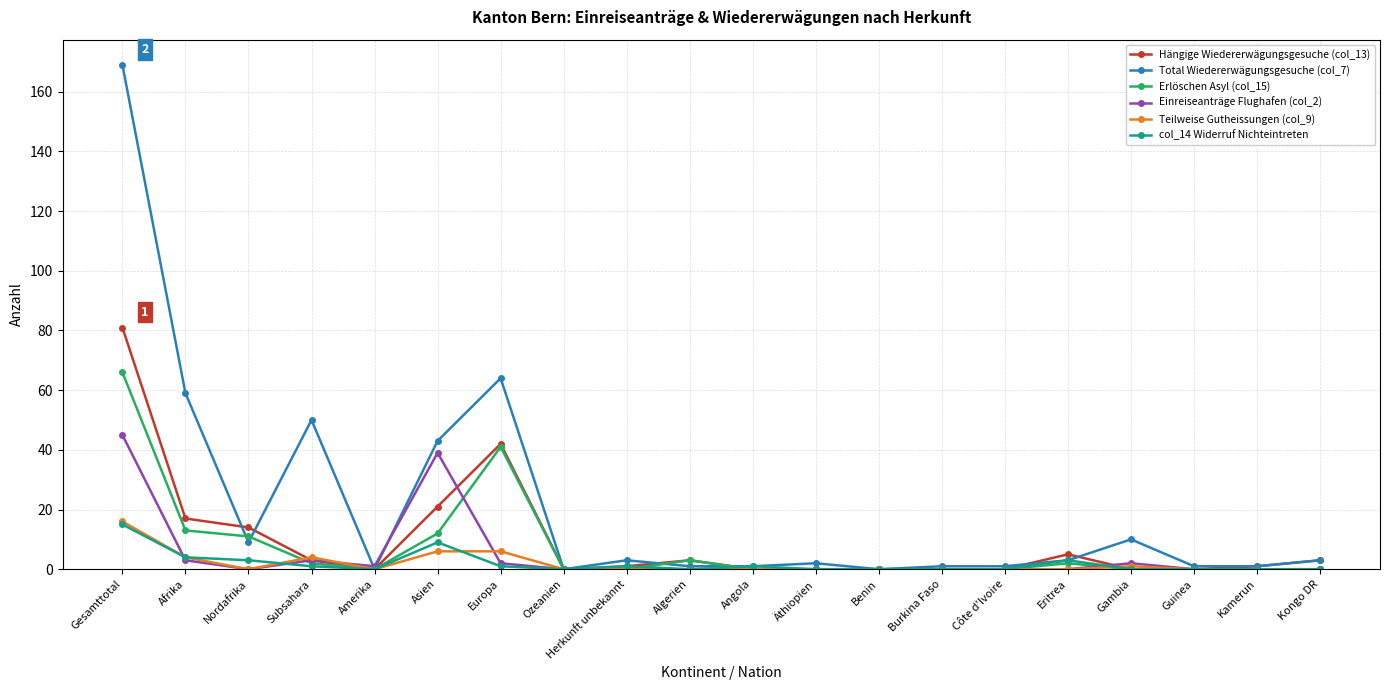

What is the difference between the highest and lowest values at Eritrea?

5